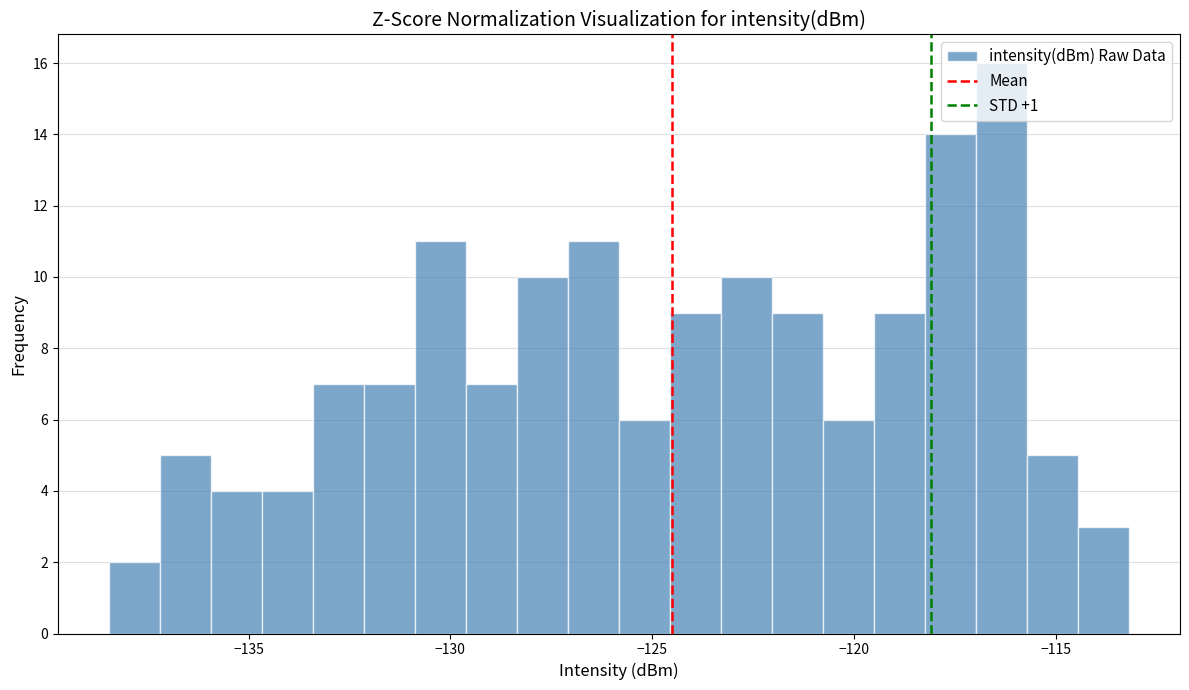

Around what value on the x-axis is the tallest bar? Give the approximate position of its centre, as read against the axis.

-116.5